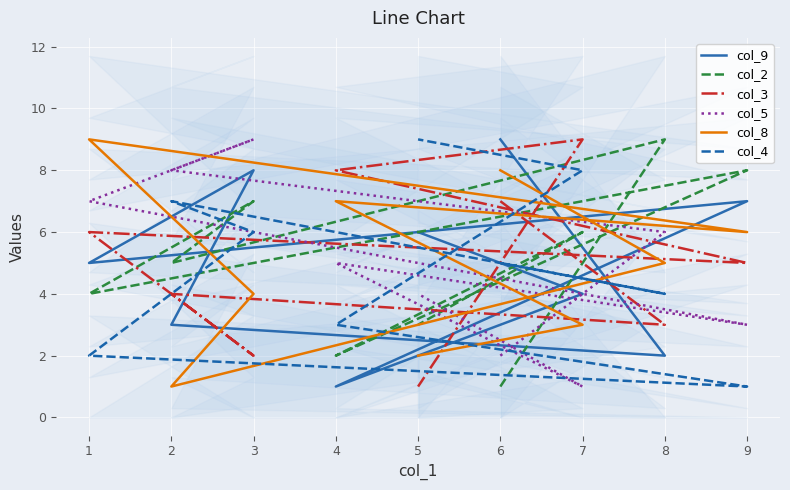

Is this an area chart (filled region under the line)?

No